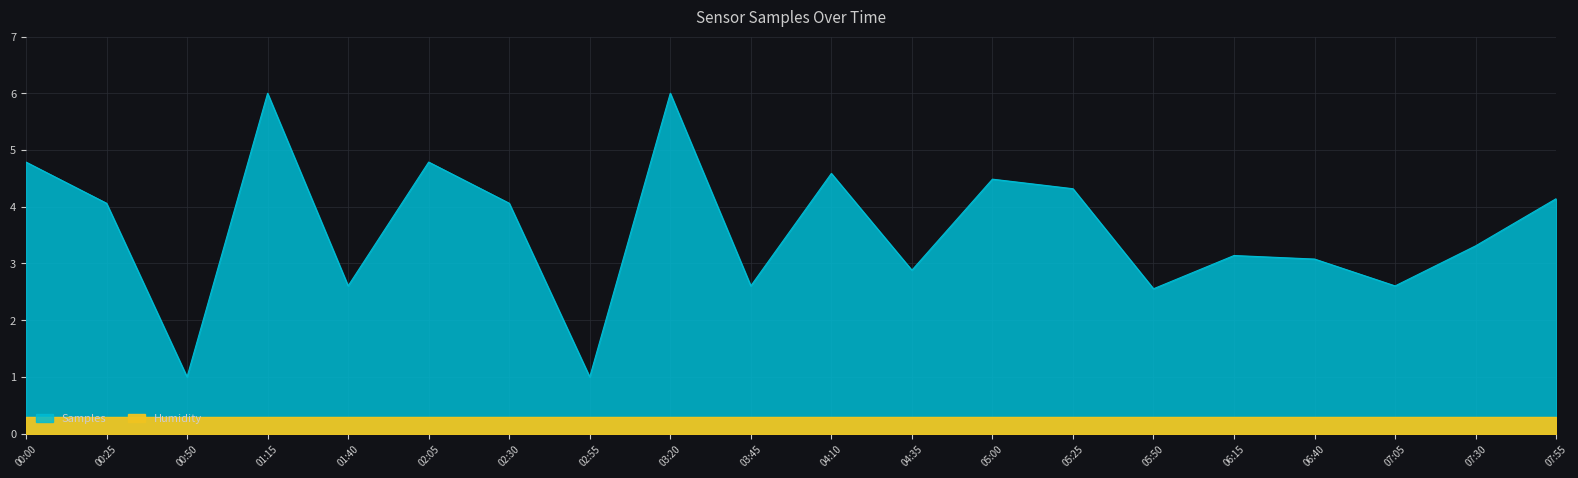

True or false: the data shows 1.6 at 07:55.

False